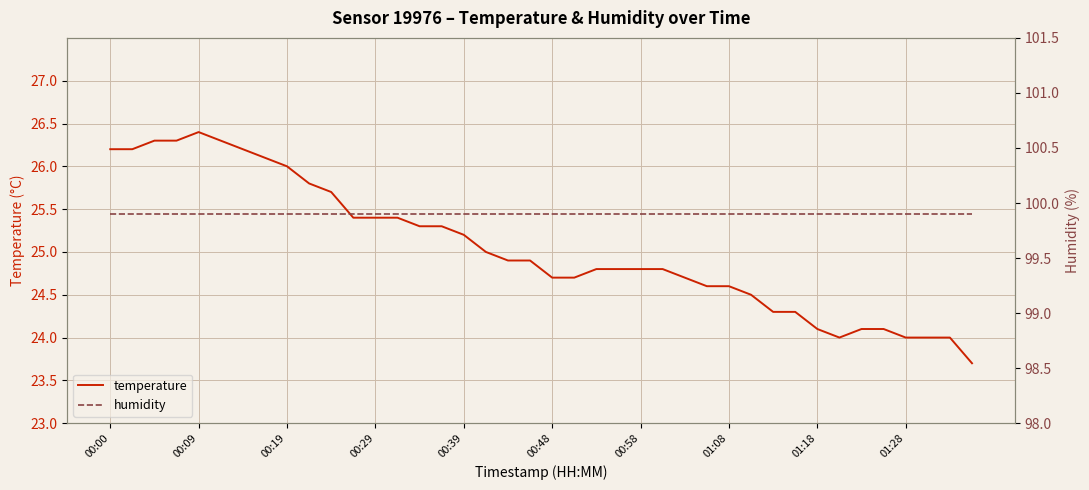

The temperature series shows 24.7 at 00:48. True or false?

True